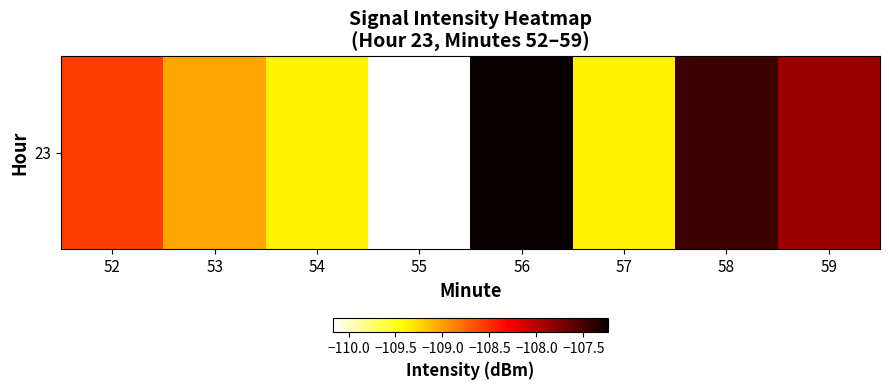

What is the smallest value displayed?

-110.2